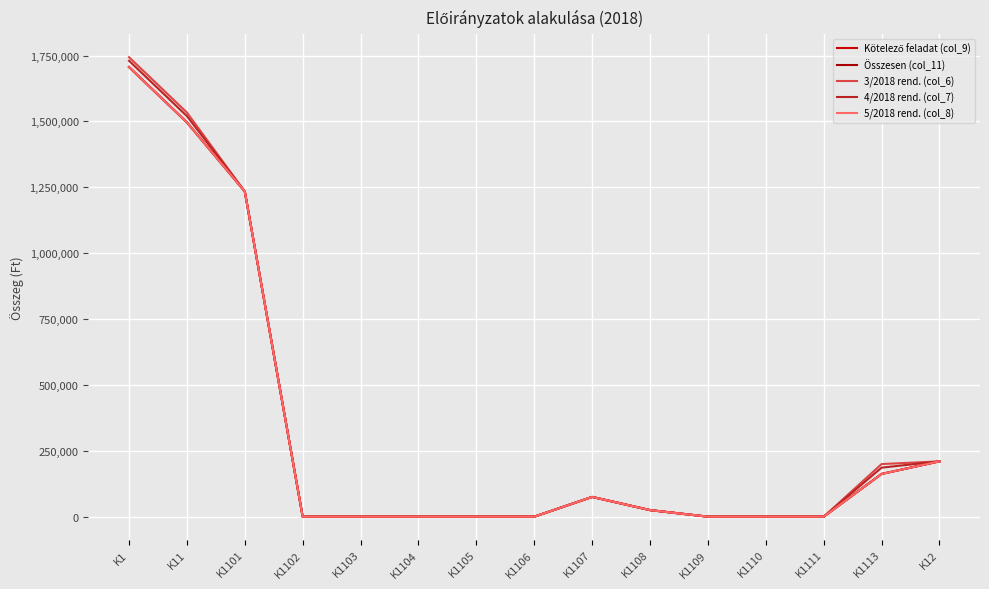

What is the sum of all 4/2018 rend. (col_7) values?

4980678